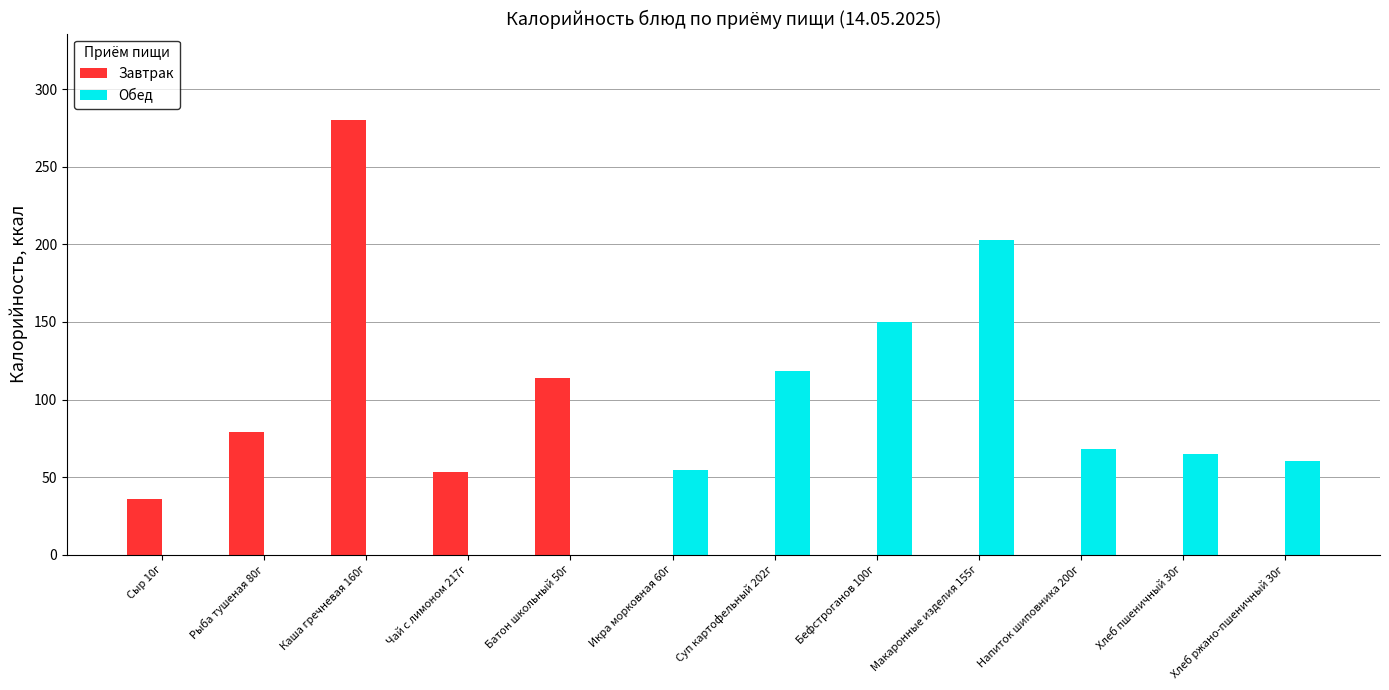

How many distinct data groups are displayed?

2